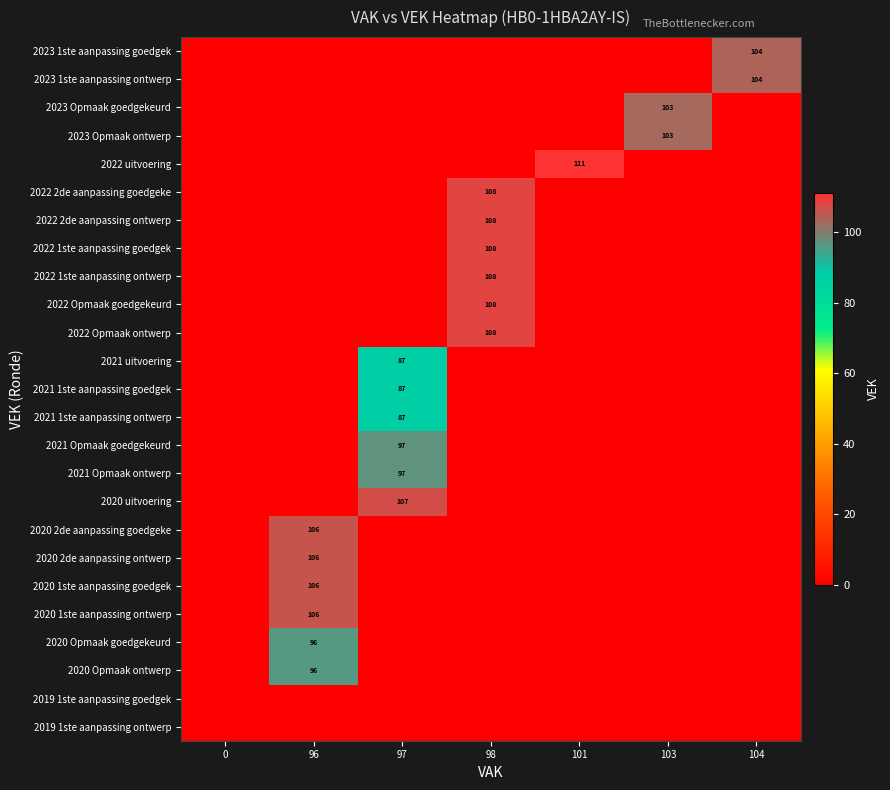

Is the value of 2020 2de aanpassing goedgeke at 101 greater than the value of 2019 1ste aanpassing goedgek at 101?

No